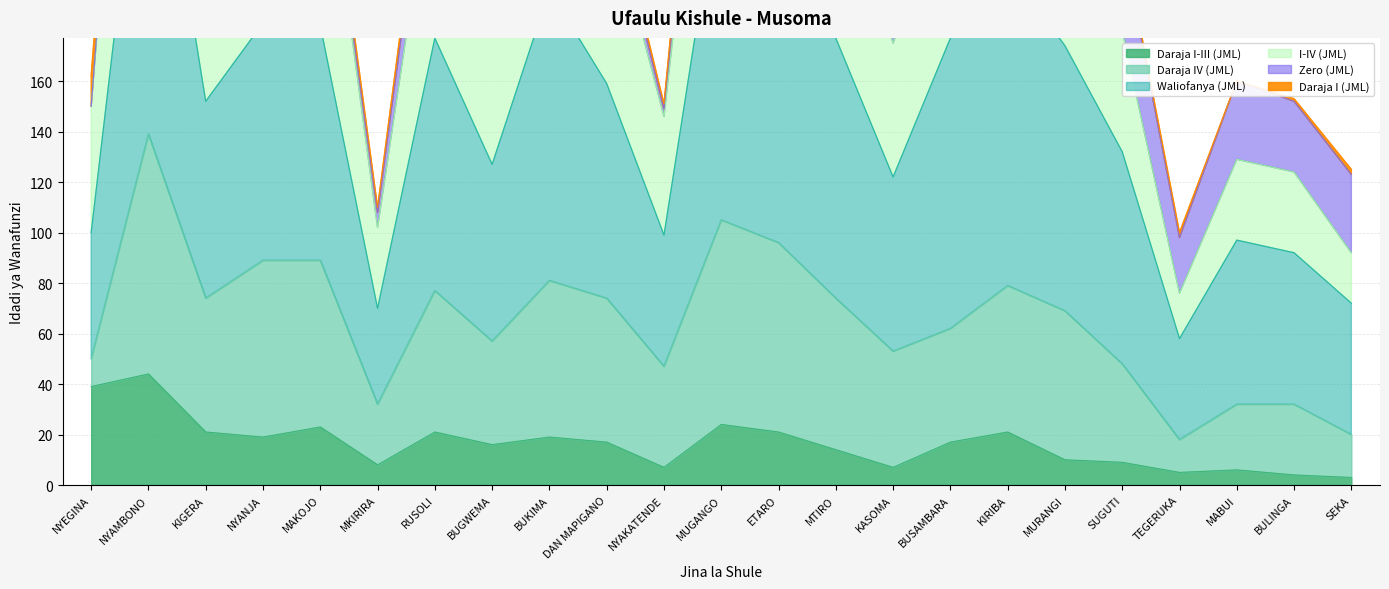

Does the chart have visible grid lines?

Yes